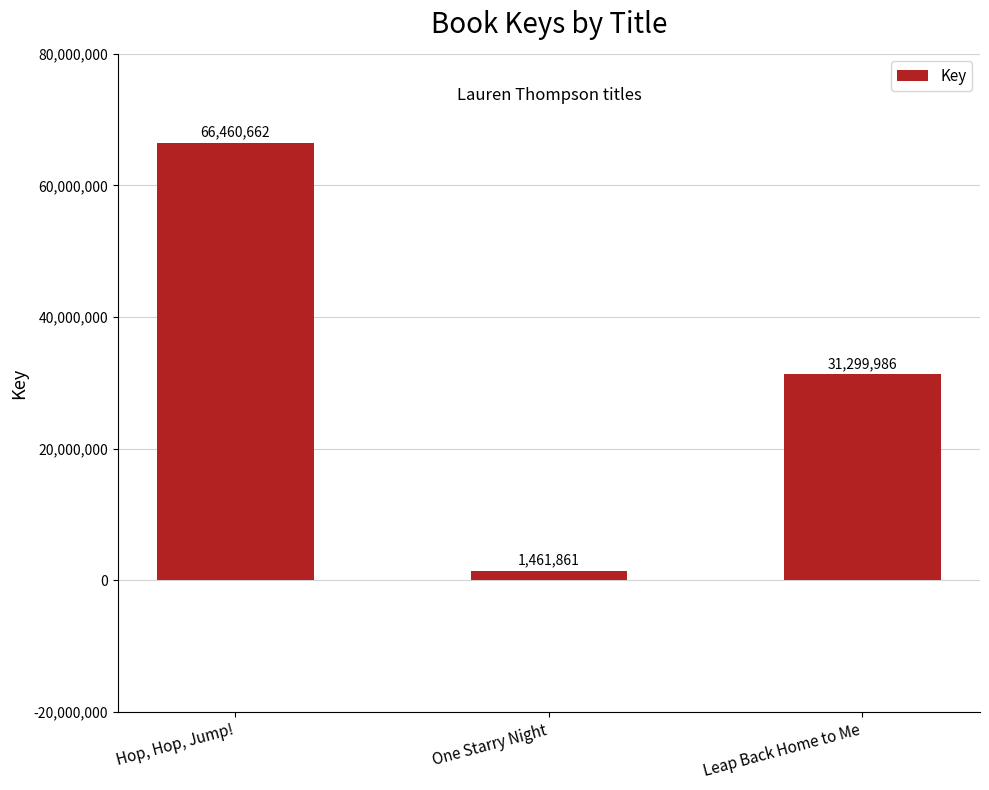

What is the greatest value displayed?

66460662